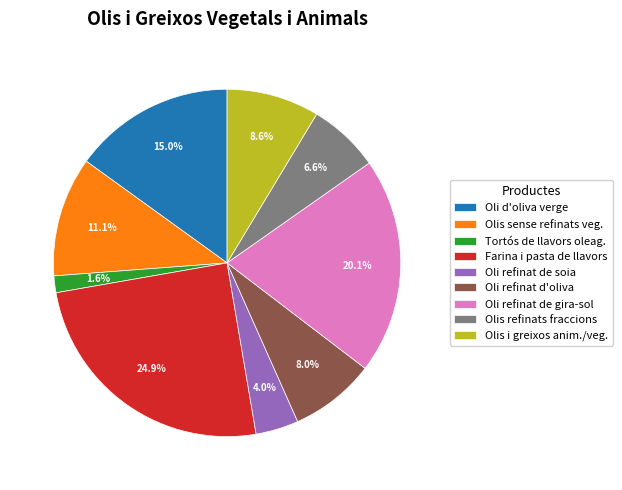

Approximately how many times larger is the value at Olis i greixos anim./veg. compared to Oli refinat de gira-sol?

0.4